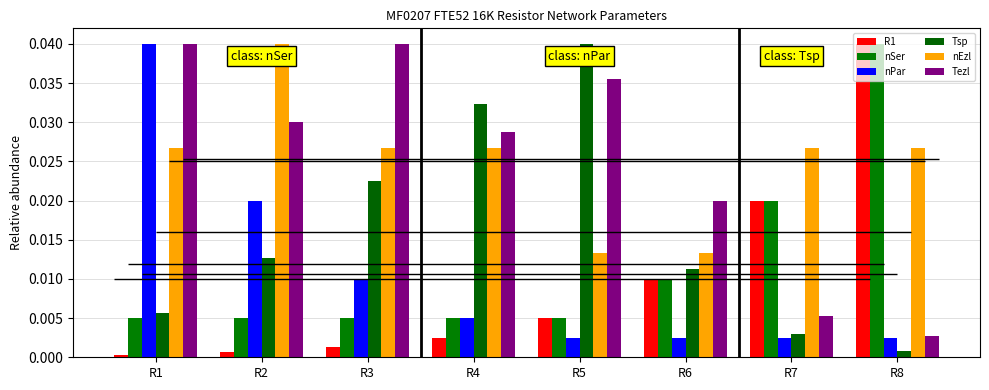

True or false: R1 has a value of 0.0 at R1.

True